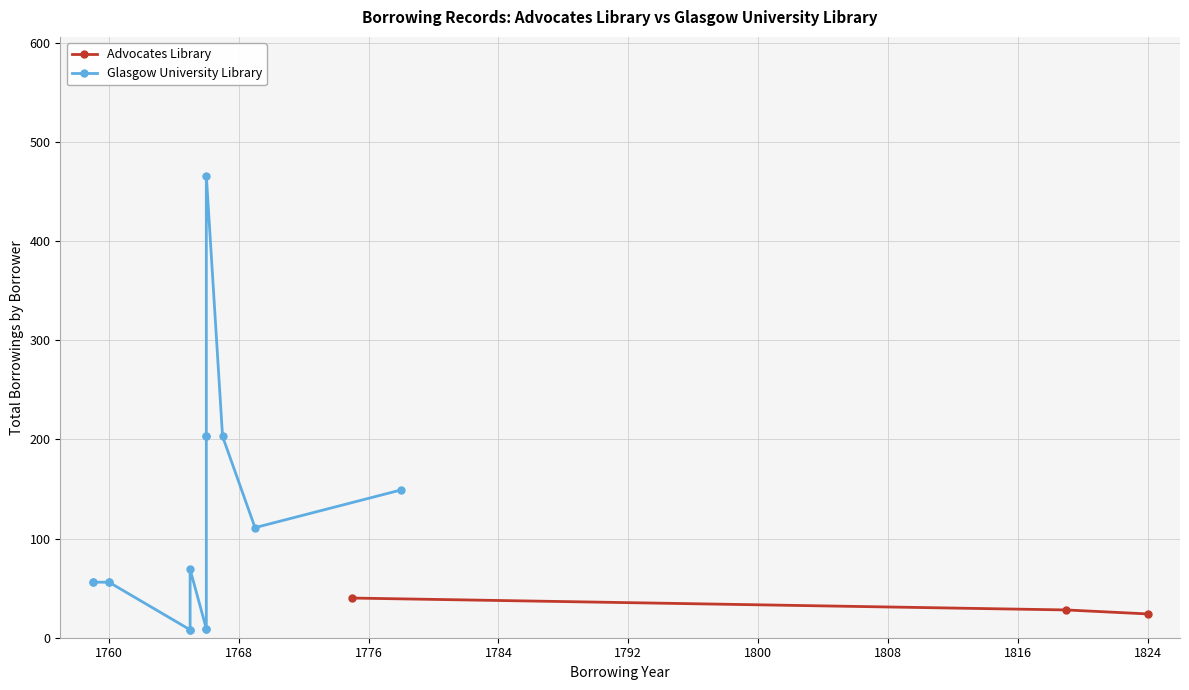

What is the value of the 1st point from the left?

40